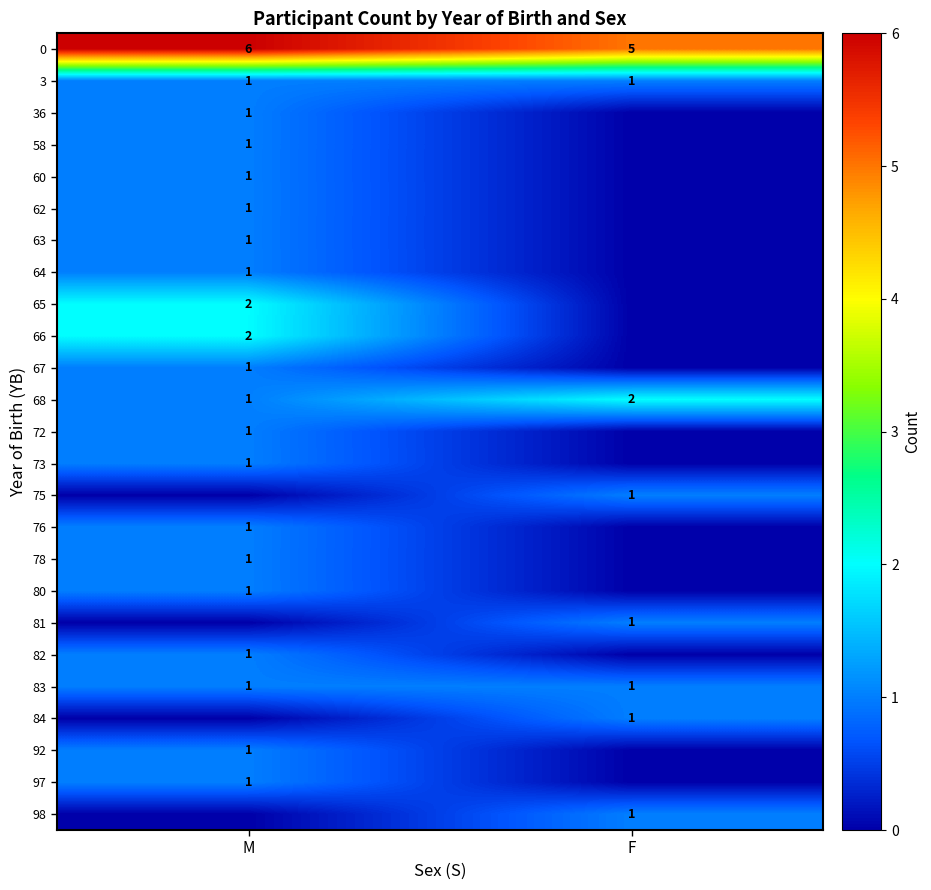

True or false: 81 has a value of 1 at F.

True